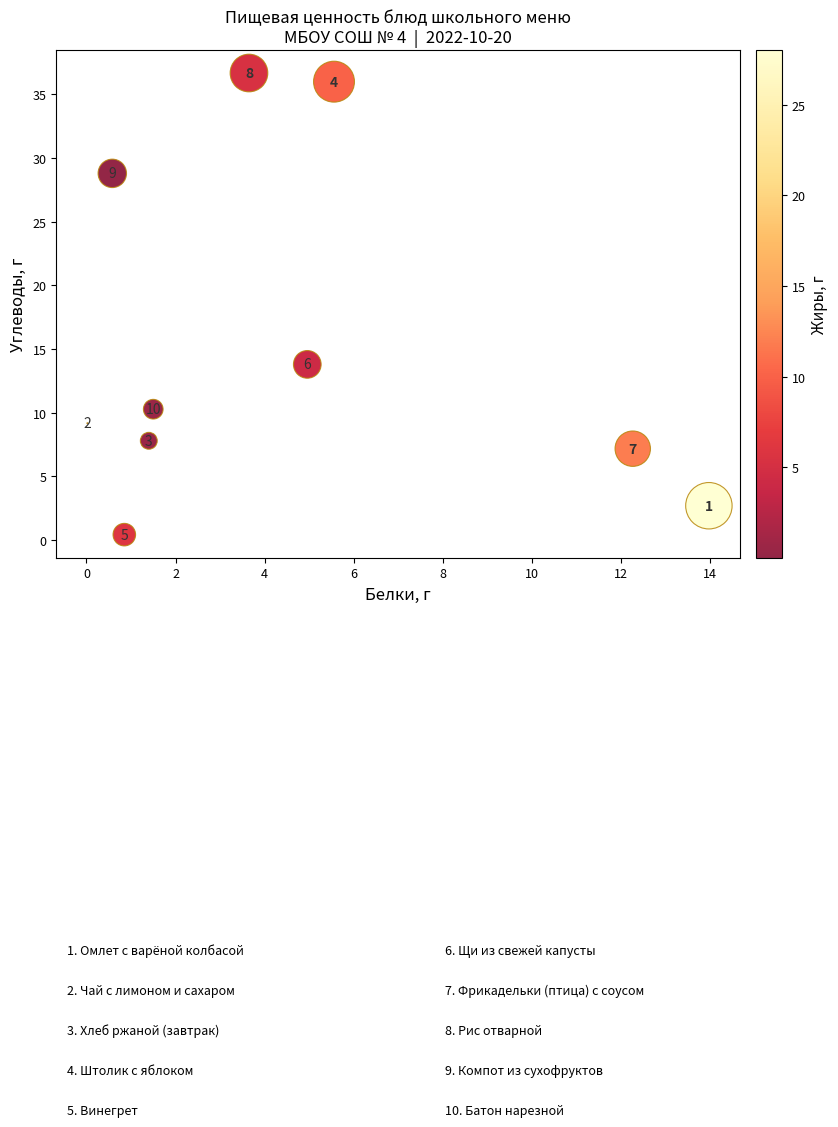

What is the average X value?

4.5